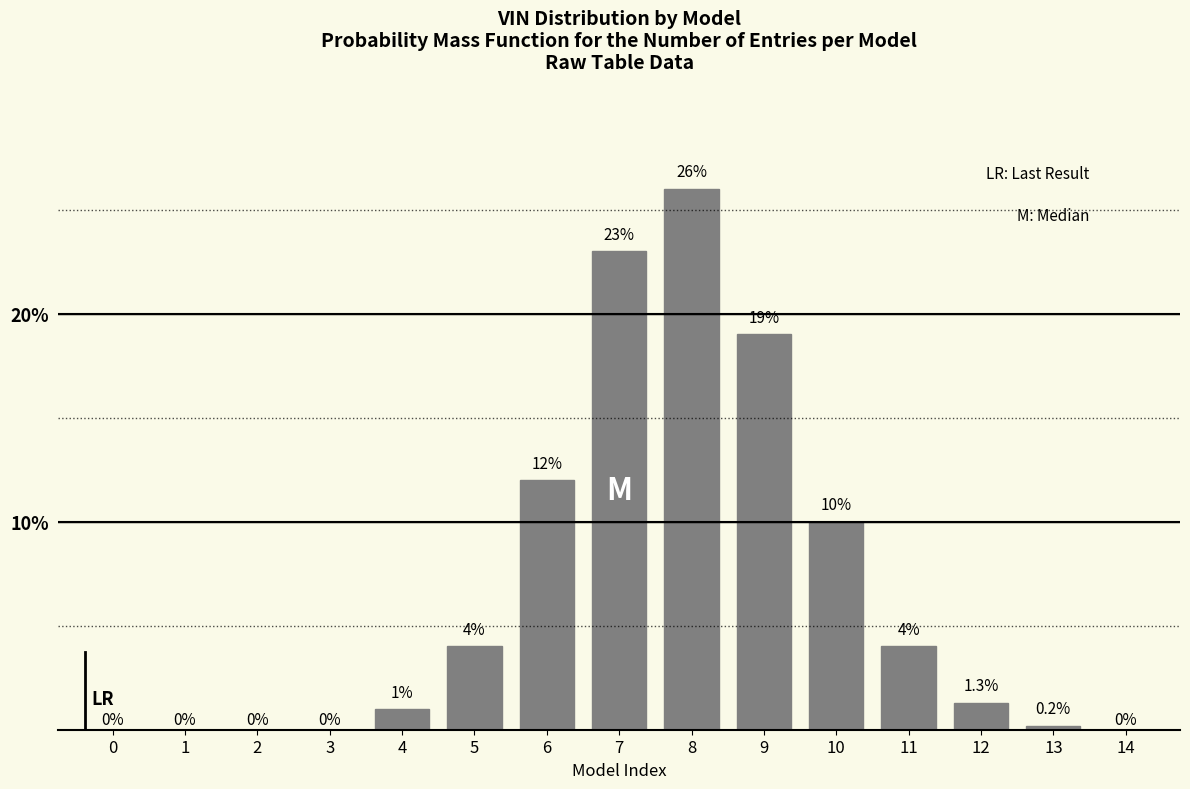

Reading left to right, extract all data points from this chart.

0=0.0	1=0.0	2=0.0	3=0.0	4=1.0	5=4.0	6=12.0	7=23.0	8=26.0	9=19.0	10=10.0	11=4.0	12=1.3	13=0.2	14=0.0